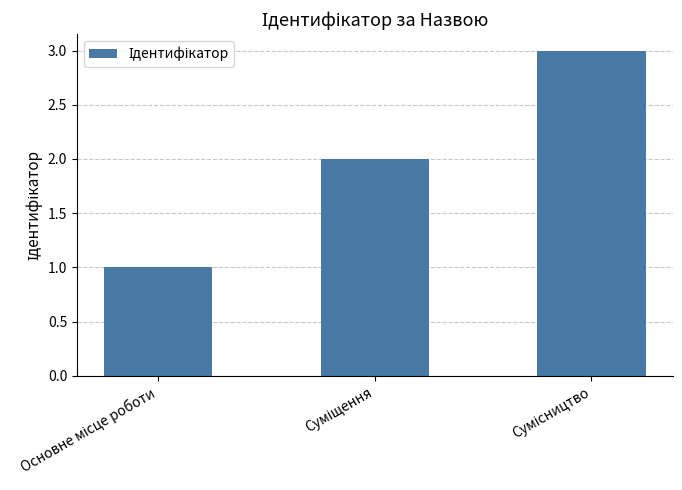

What is the sum of all values?

6